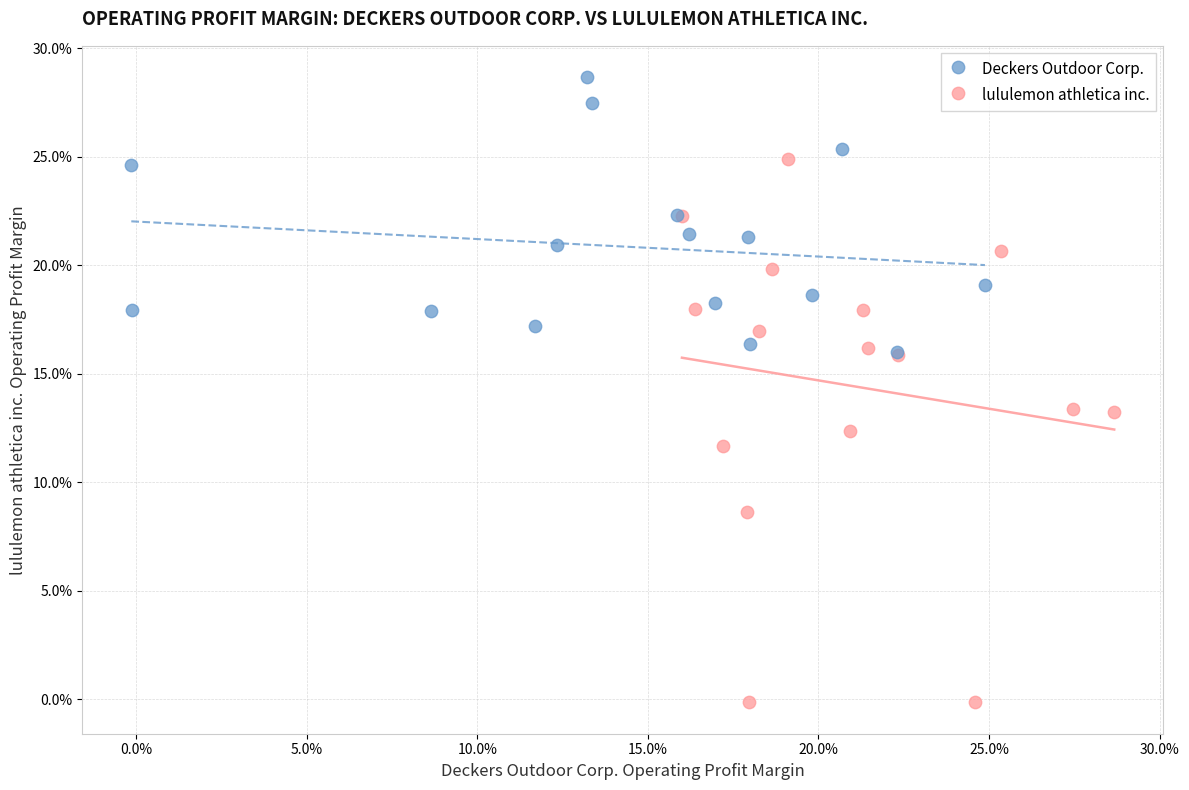

Which series contains the highest Y value?

Deckers Outdoor Corp.